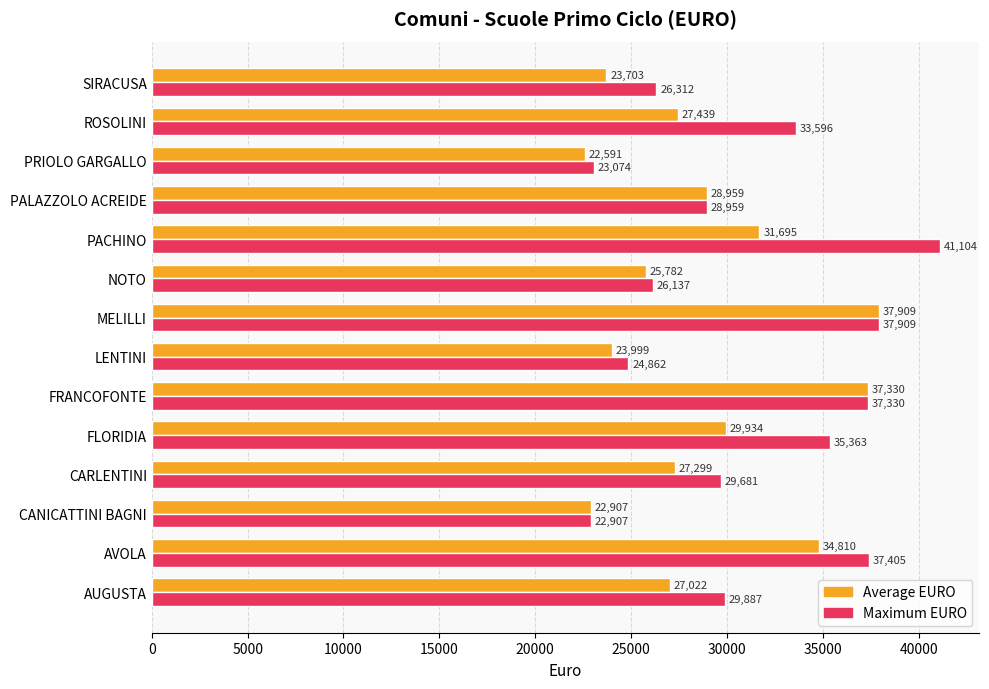

What is the sum of all Maximum EURO values?

434525.3